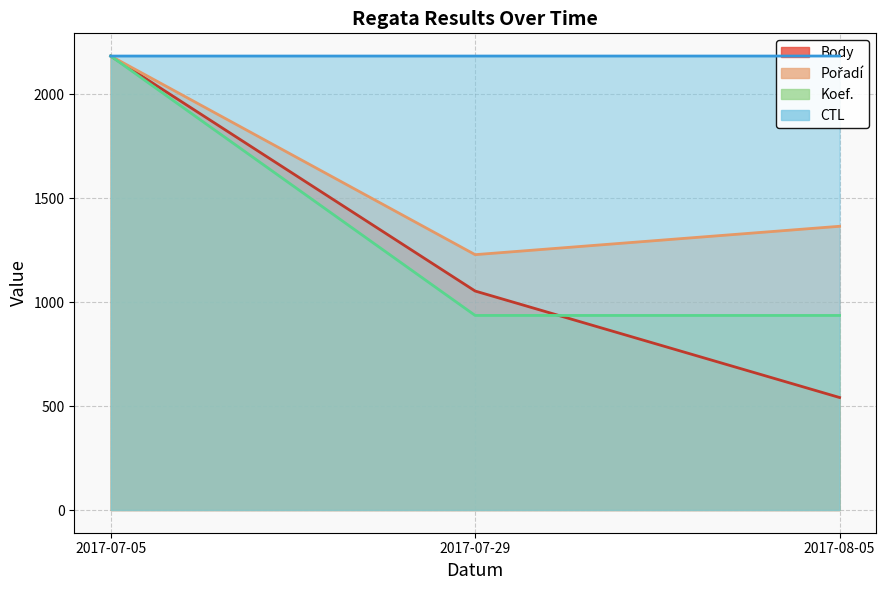

What is the label of the 1st point from the left?

2017-07-05